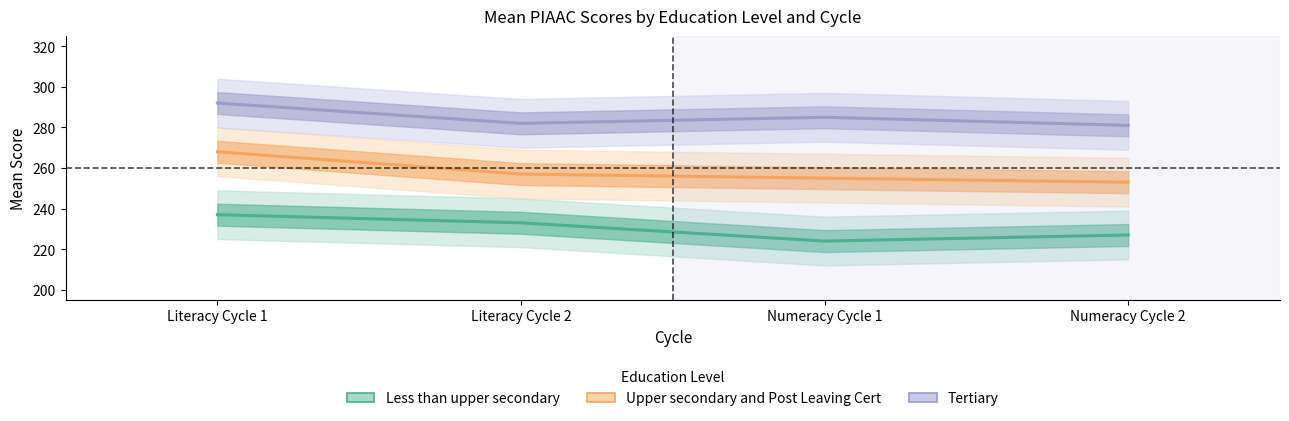

What is the sum of all Tertiary values?

1140